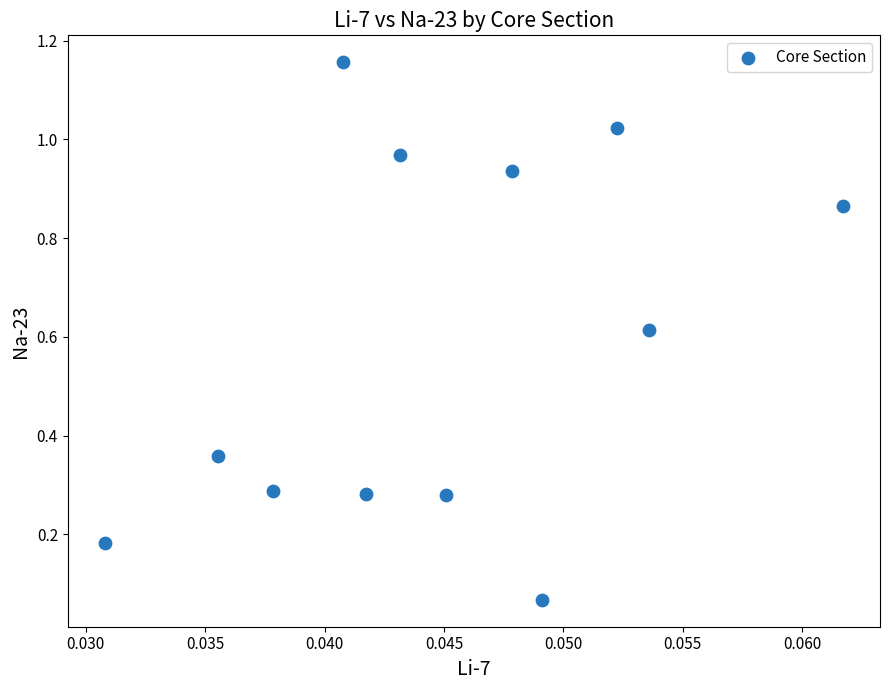

What is the range of Y values (max minus min)?

1.1